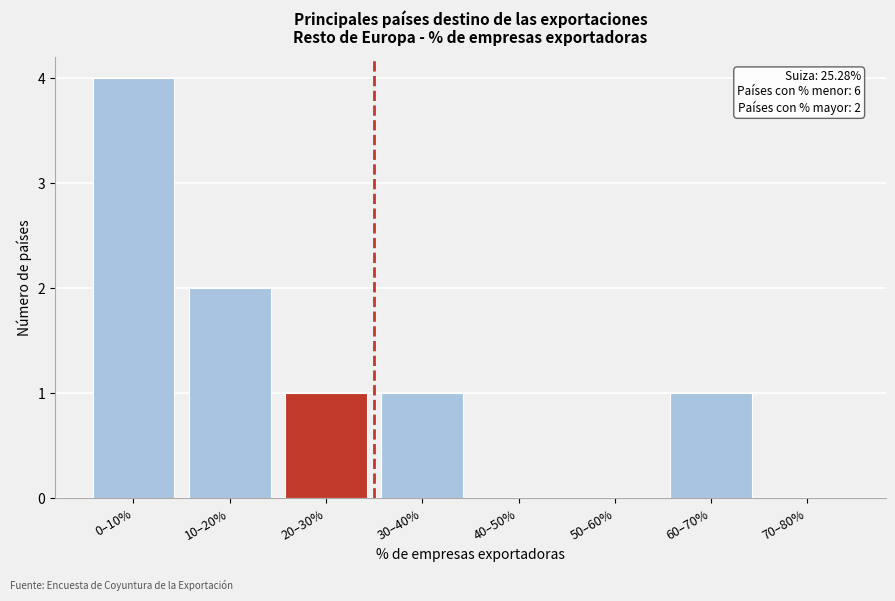

Reading right to left, what are all the values shown in this chart?

70–80%=0	60–70%=1	50–60%=0	40–50%=0	30–40%=1	20–30%=1	10–20%=2	0–10%=4